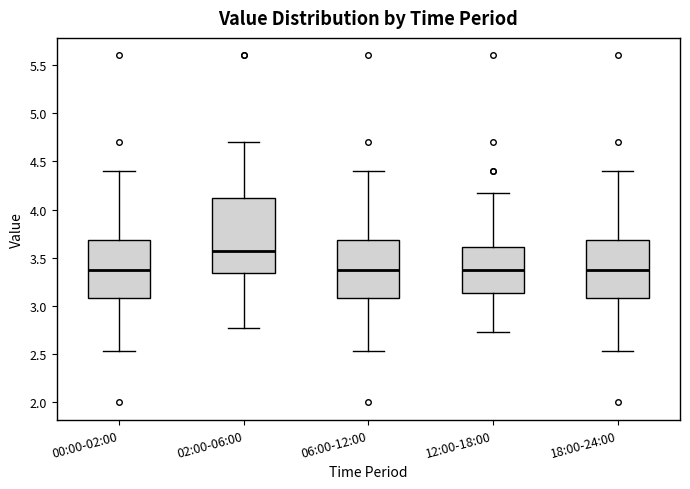

Where is the lower edge of the box for 12:00-18:00 on the y-axis? The values are not printed on the chart, so give them approximately, as read against the axis.

3.15